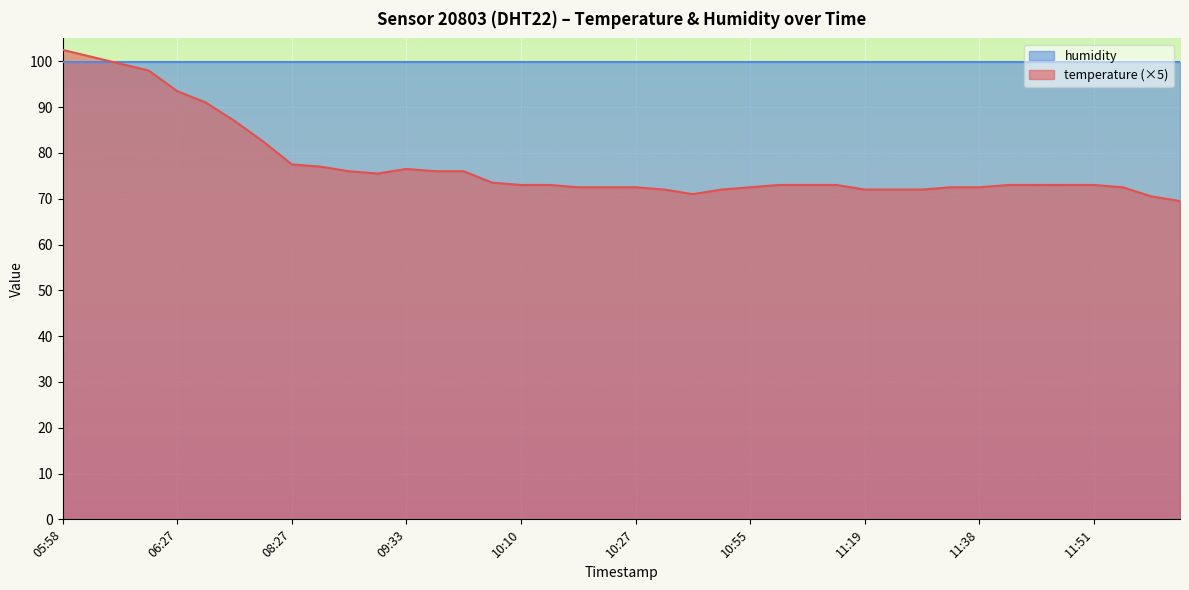

Reading left to right, extract all data points from this chart.

102.5	101.0	99.5	98.0	93.5	91.0	87.0	82.5	77.5	77.0	76.0	75.5	76.5	76.0	76.0	73.5	73.0	73.0	72.5	72.5	72.5	72.0	71.0	72.0	72.5	73.0	73.0	73.0	72.0	72.0	72.0	72.5	72.5	73.0	73.0	73.0	73.0	72.5	70.5	69.5